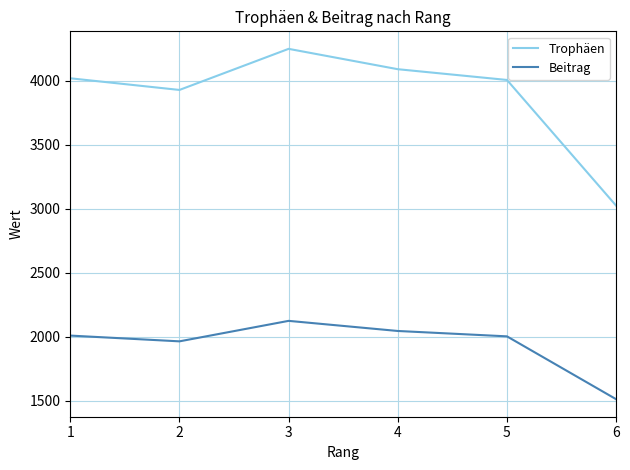

What is the difference between the Trophäen values at 2 and 4?

162